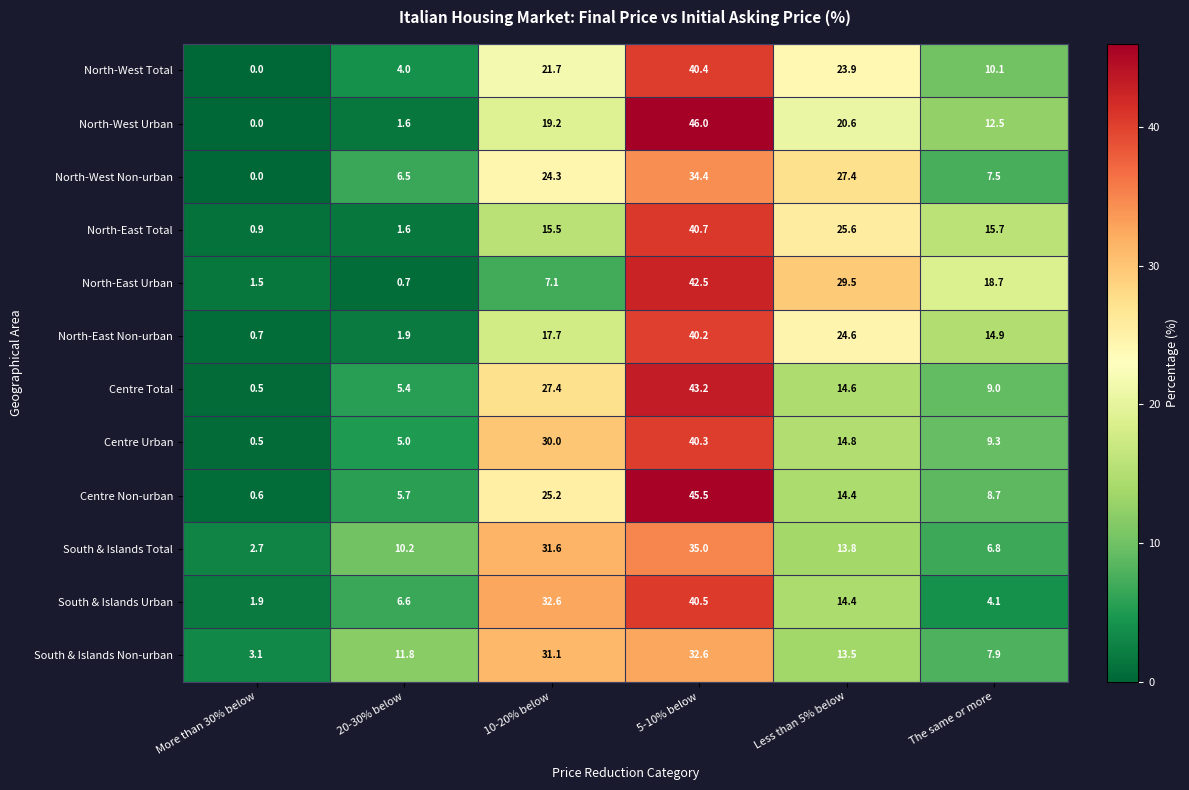

Count the number of categories in the chart.

6